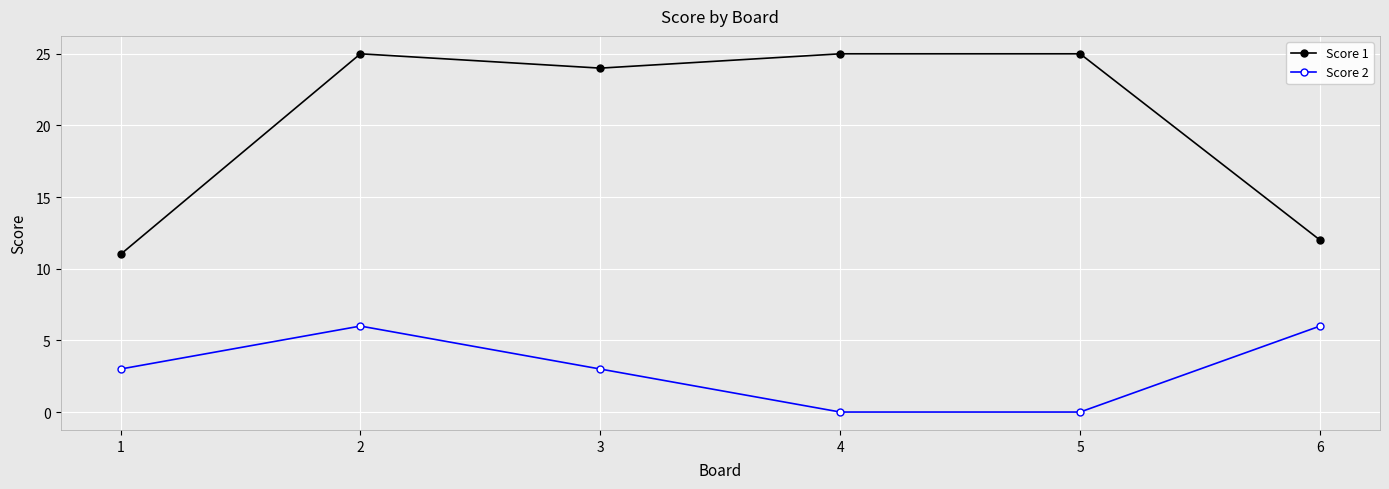

The value of Score 2 at 2 is 6. True or false?

True